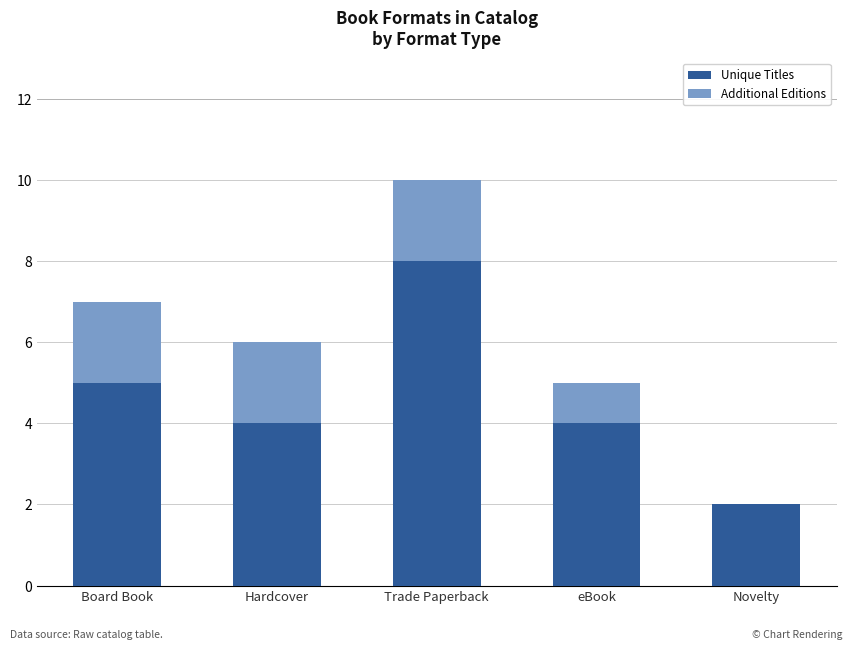

What is the sum of all Unique Titles values?

23